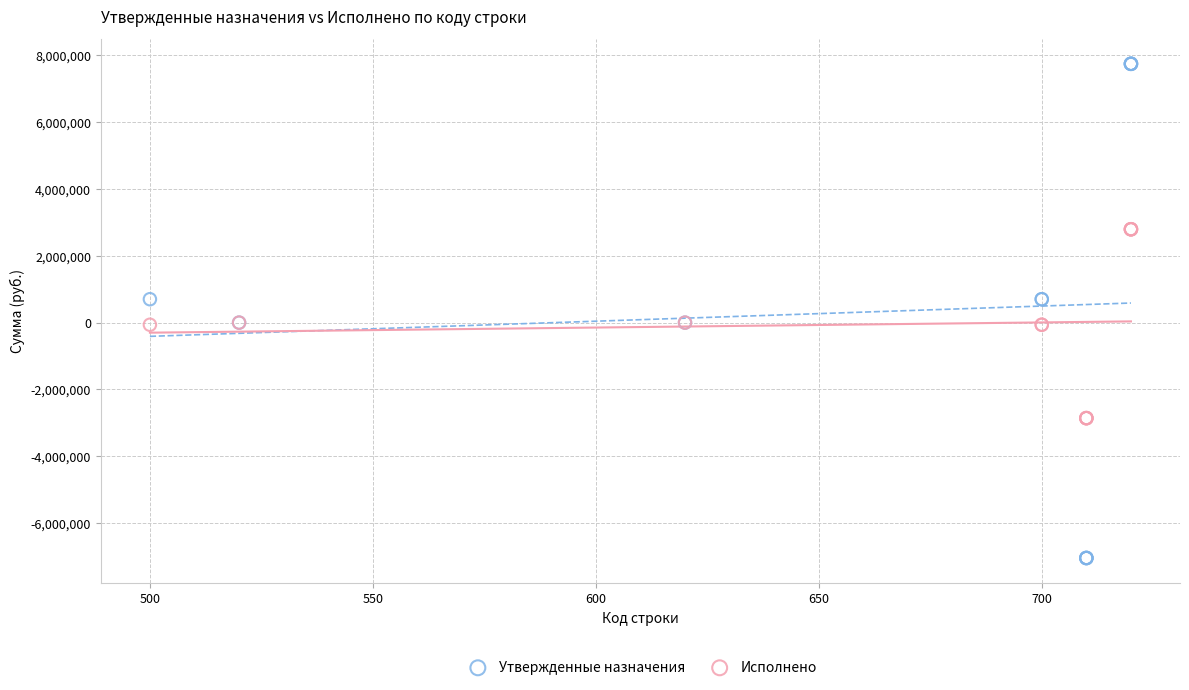

Which series contains the highest Y value?

Утвержденные назначения